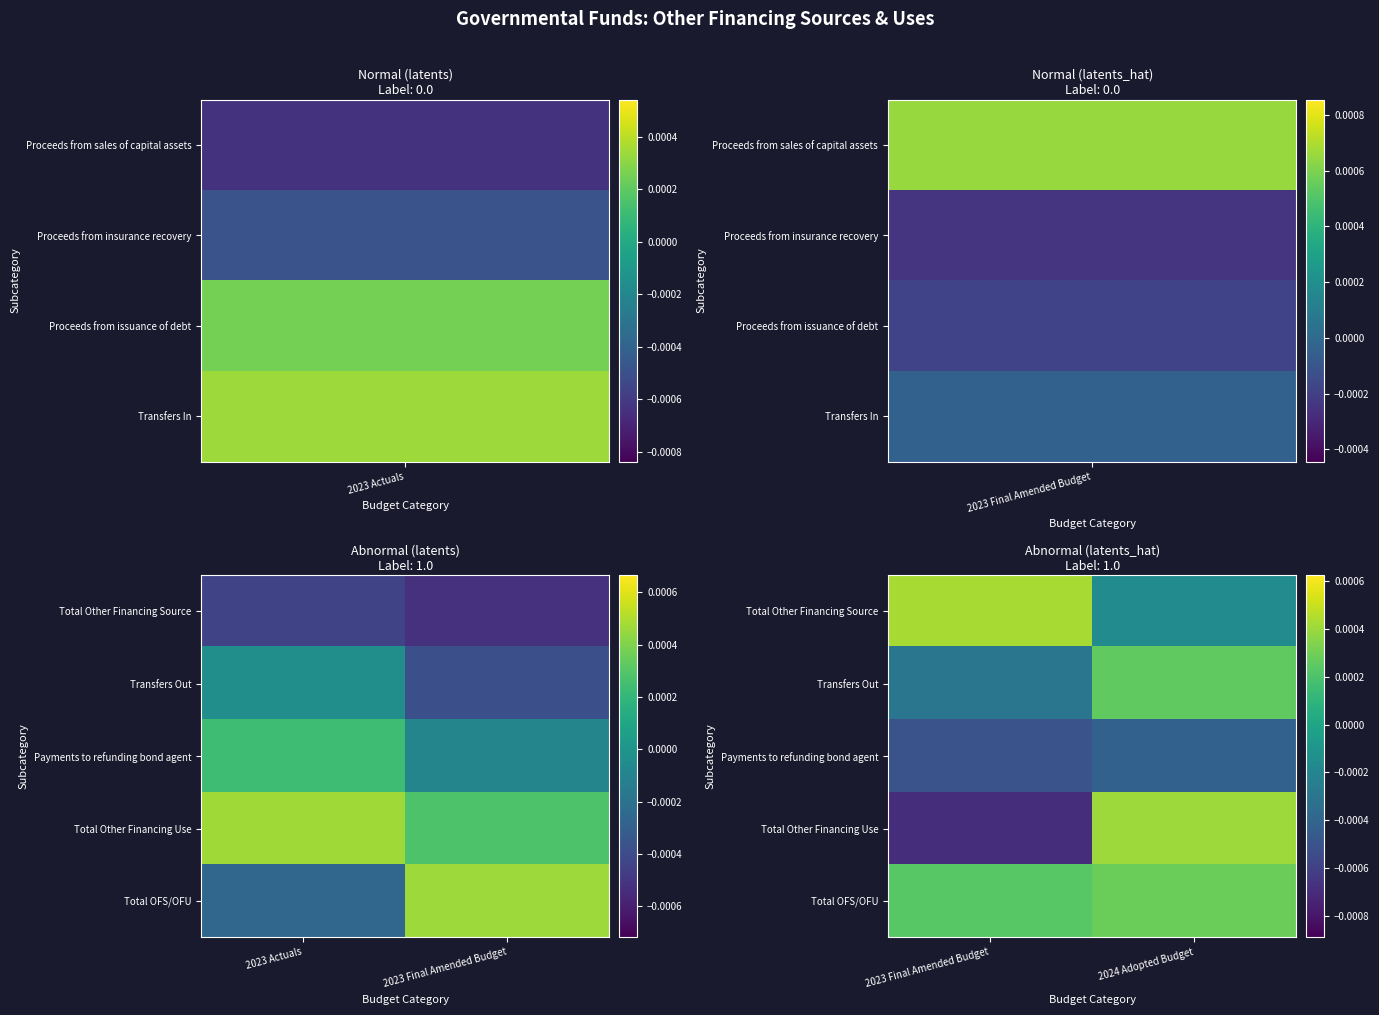

At which category does the chart reach its peak across all series?

2023 Final Amended Budget